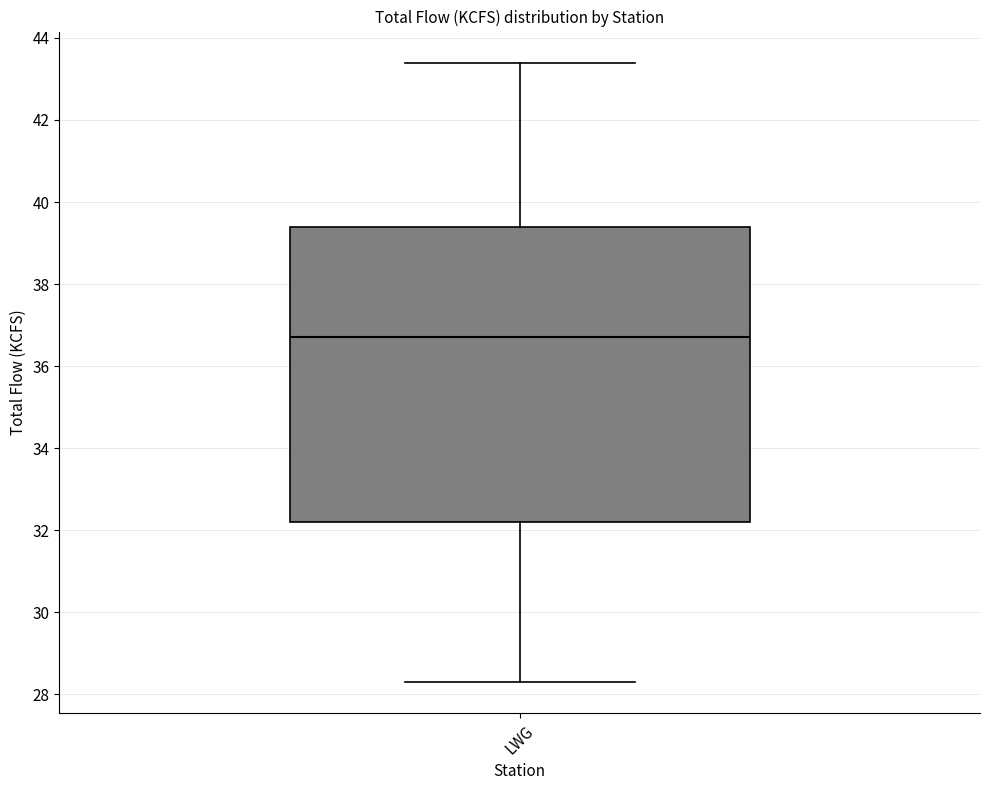

Read this box plot against the y-axis: the position of the median line, the range covered by the box, and the ends of both whiskers. The values are not printed on the chart, so give them approximately, as read against the axis.

median 36.8, box 32.2 to 39.4, whiskers 28.4 to 43.4